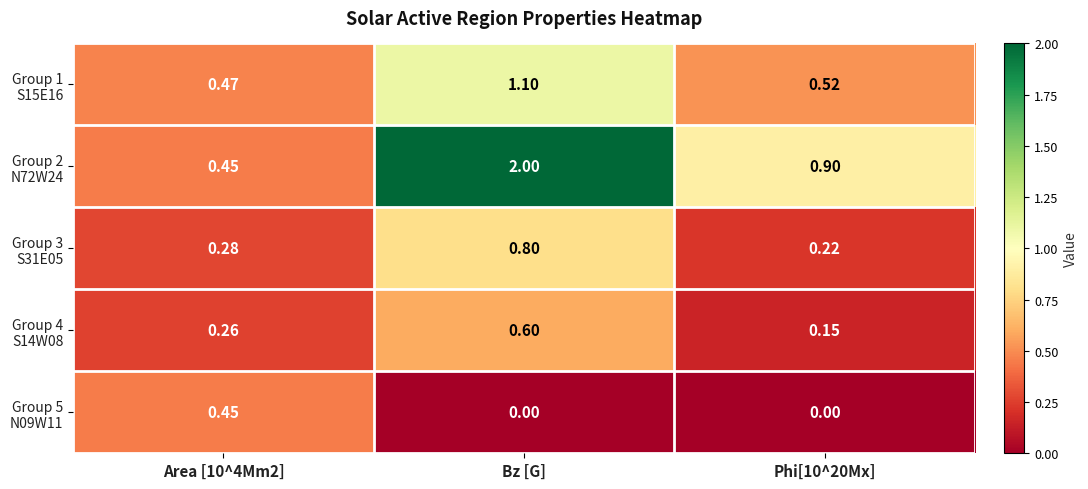

At which category is the sum across all series the highest?

Bz [G]